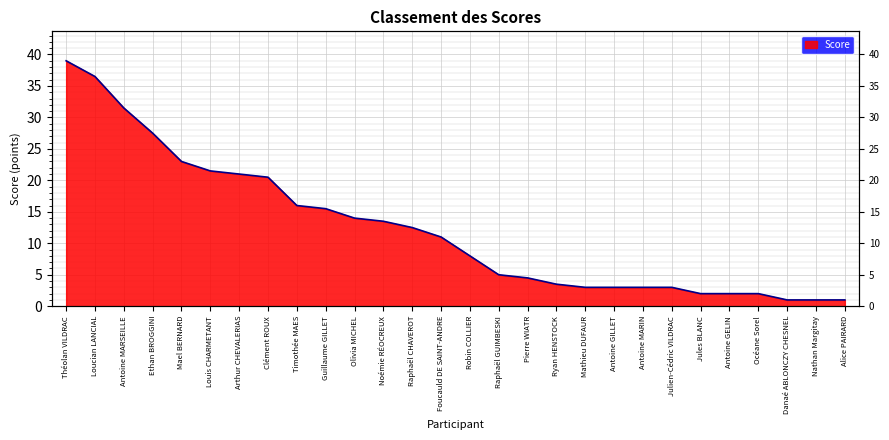

True or false: there are more than 1 points higher than both neighbors.

False